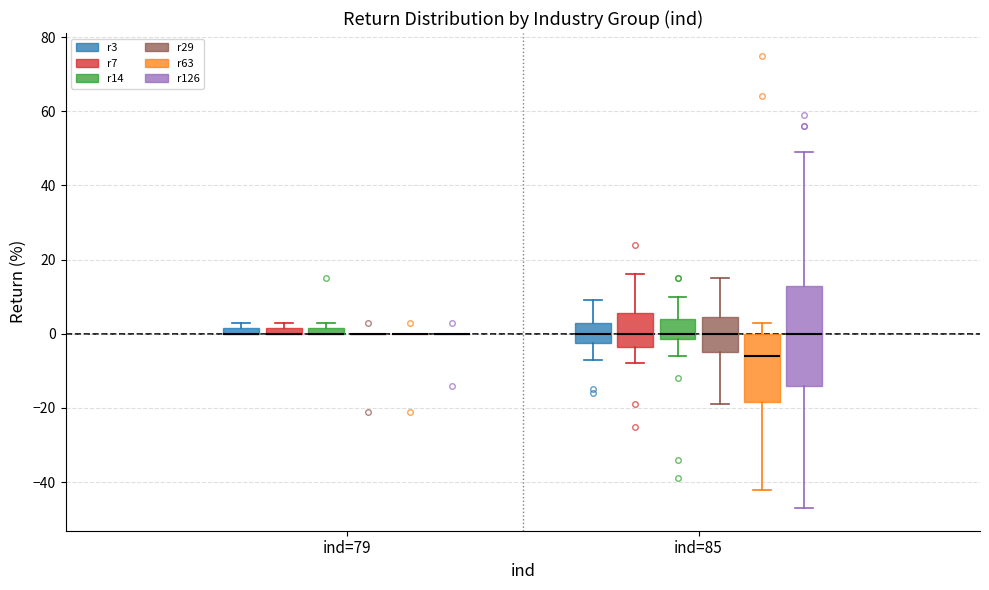

Which box is the tallest, from its lower edge to its upper edge?

ind=85 (r126)